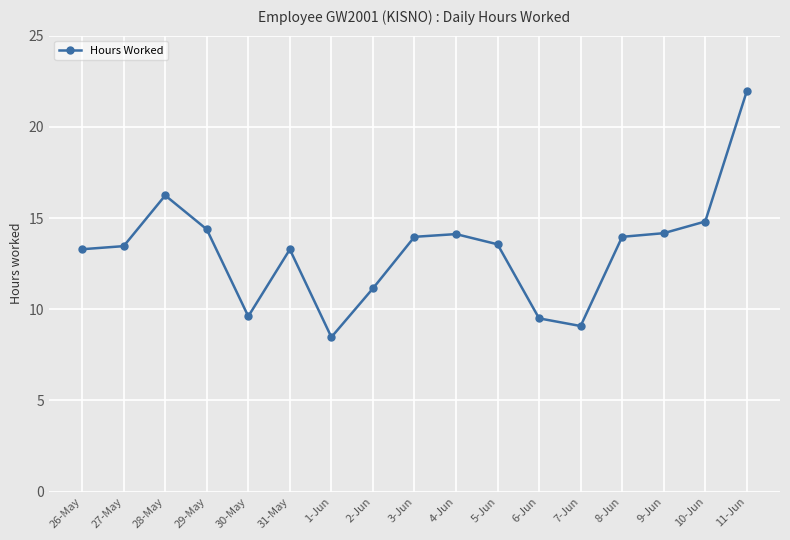

At which label is the value closest to 15?

10-Jun